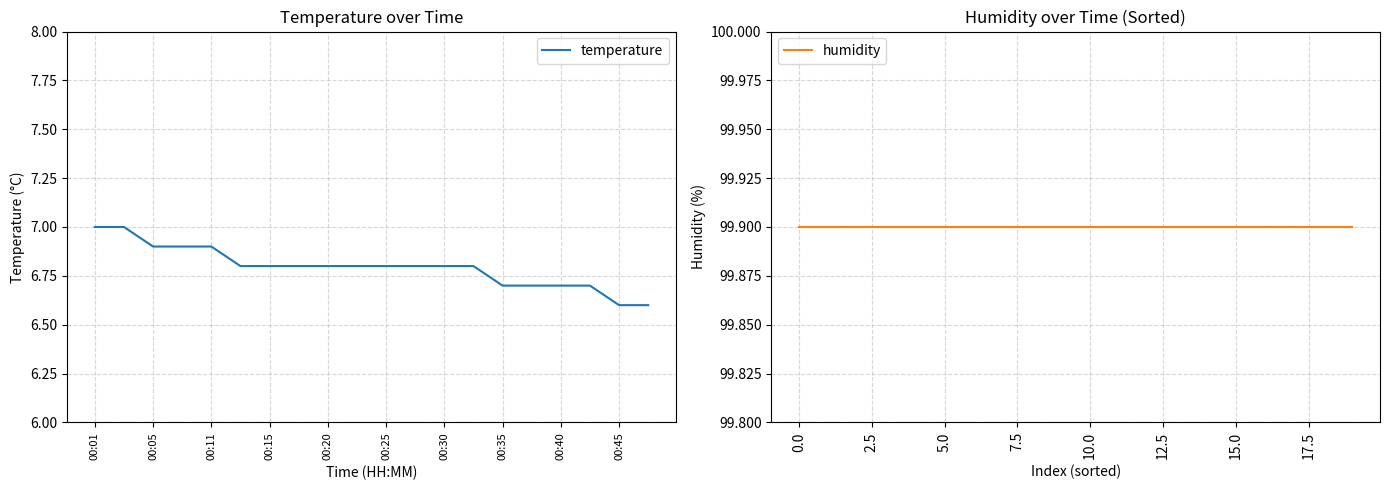

What is the sum of the humidity values at 11 and 14?

199.8